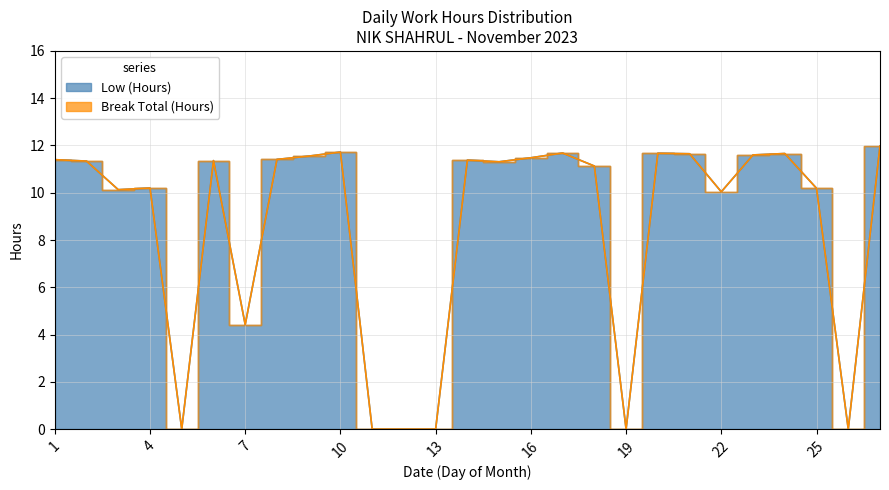

What is the difference between the second highest and minimum values?

11.7